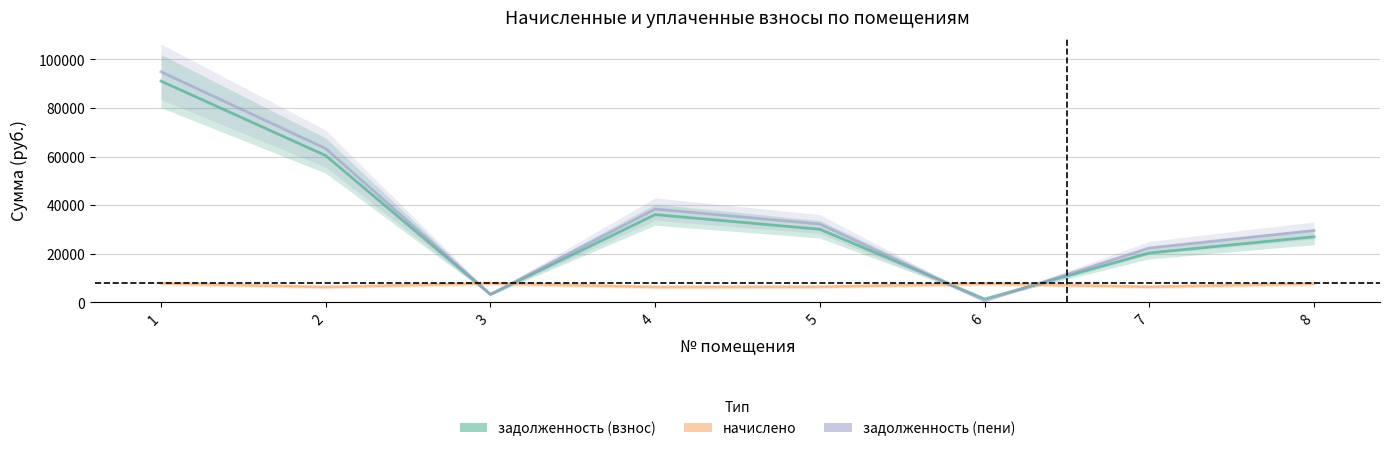

What is the value of the задолженность (взнос) point at the 1st from the left?

91055.1